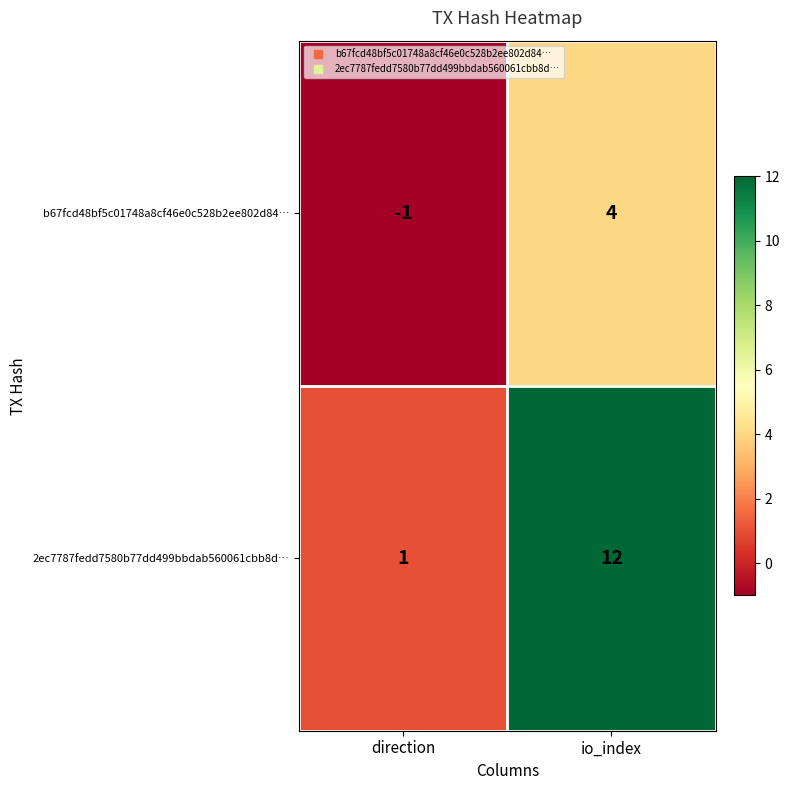

The value of b67fcd48bf5c01748a8cf46e0c528b2ee802d84… at io_index is 7. True or false?

False